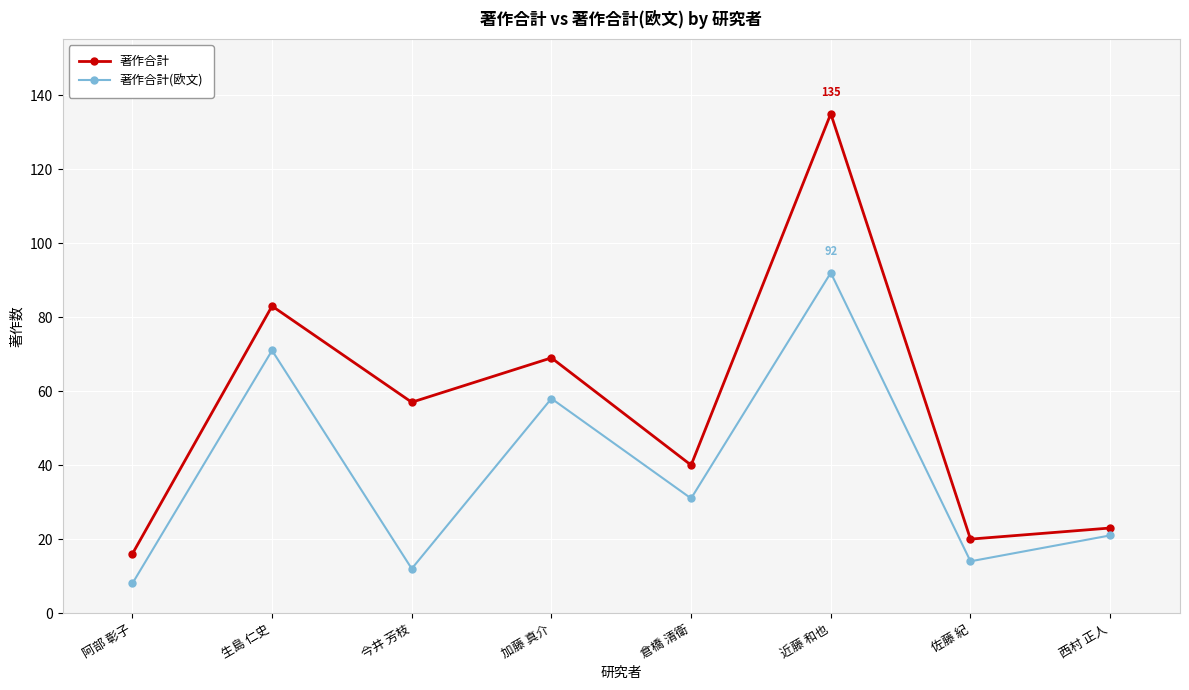

Is it true that 著作合計 equals 92 at 今井 芳枝?

False